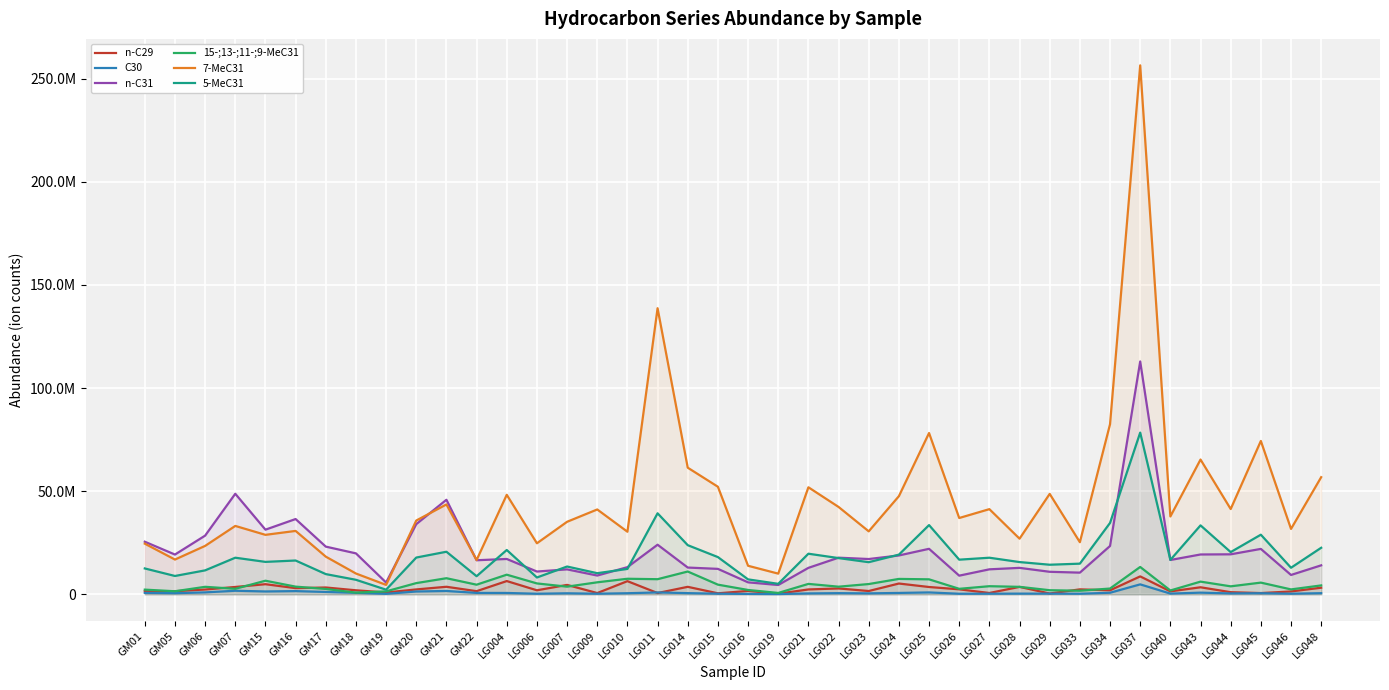

What value does the 7-MeC31 series have at LG009, to the nearest 100?

41126200